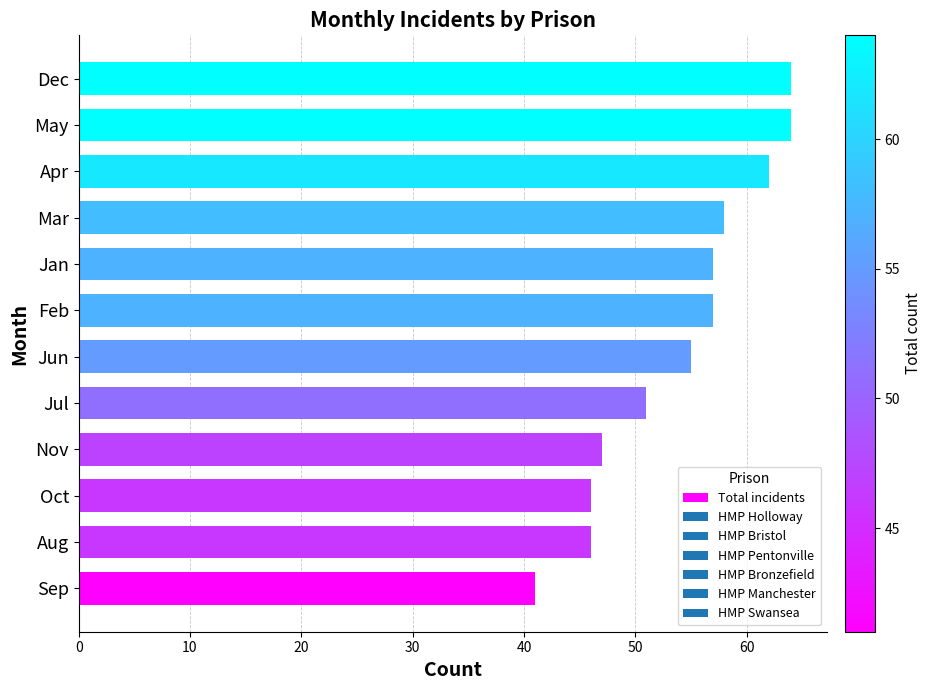

Where is the data nearest to the value 52?

Jul